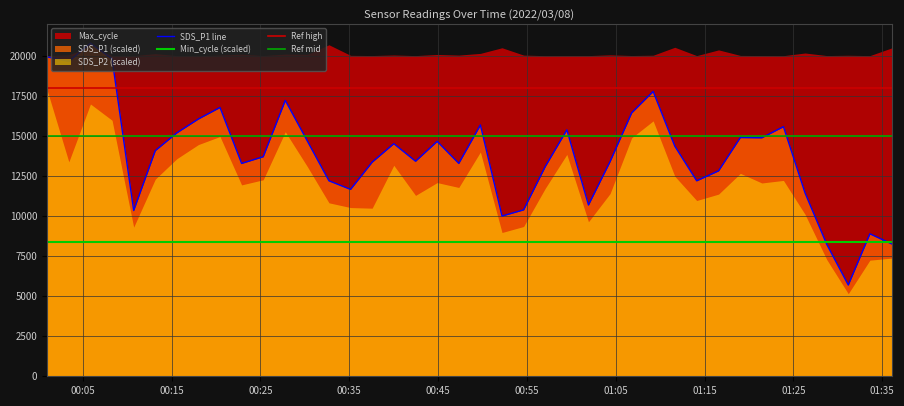

Count the number of categories in the chart.

40